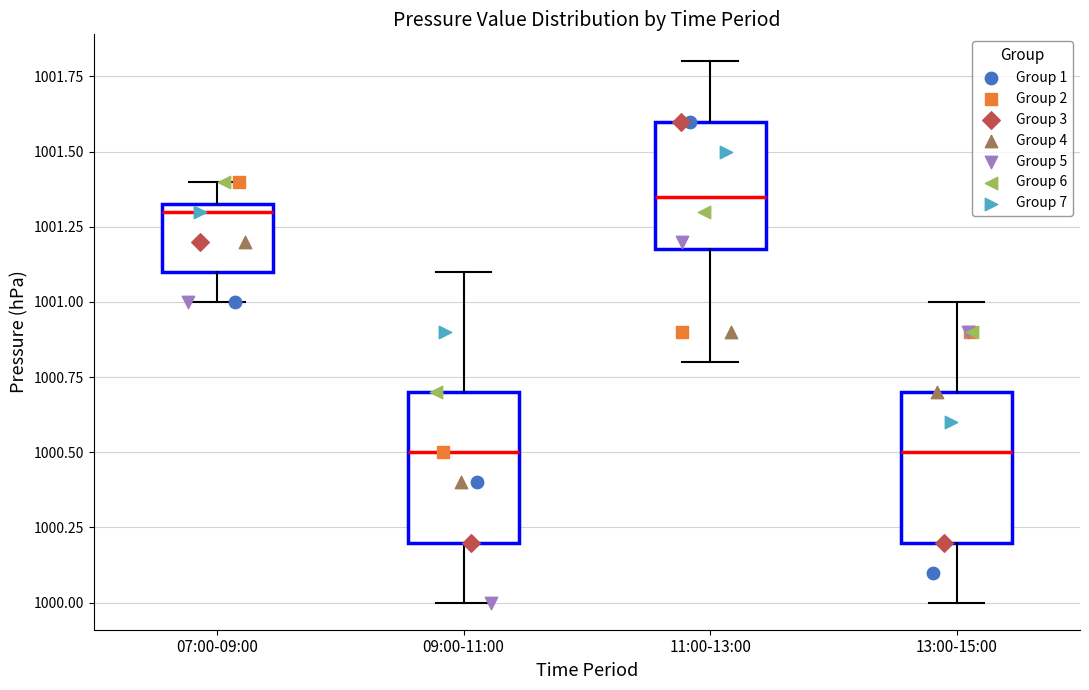

Where does the median line of the box for 13:00-15:00 sit on the y-axis? The values are not printed on the chart, so give them approximately, as read against the axis.

1000.50